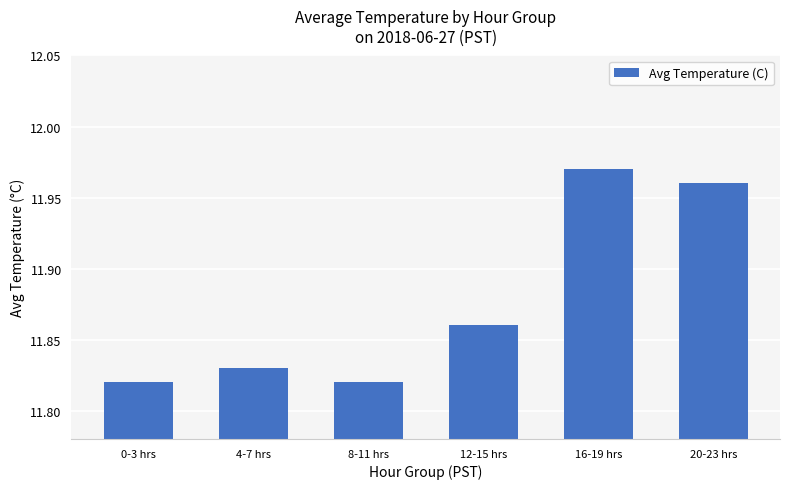

Count the values in the range 11 to 12.

6